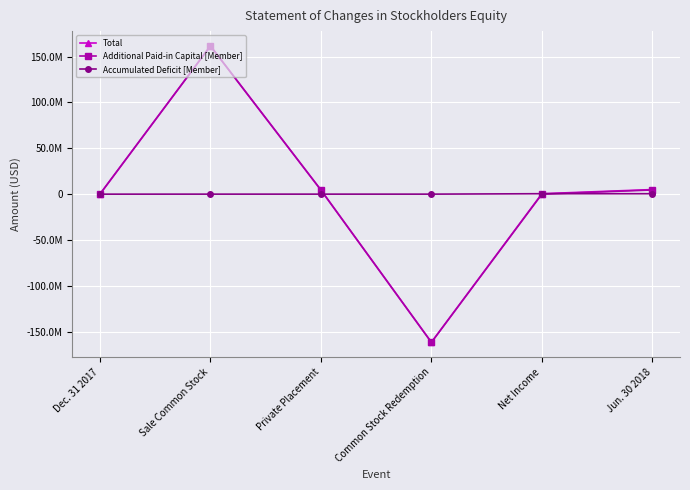

Between Dec. 31 2017 and Sale Common Stock, which series saw the biggest shift?

Total